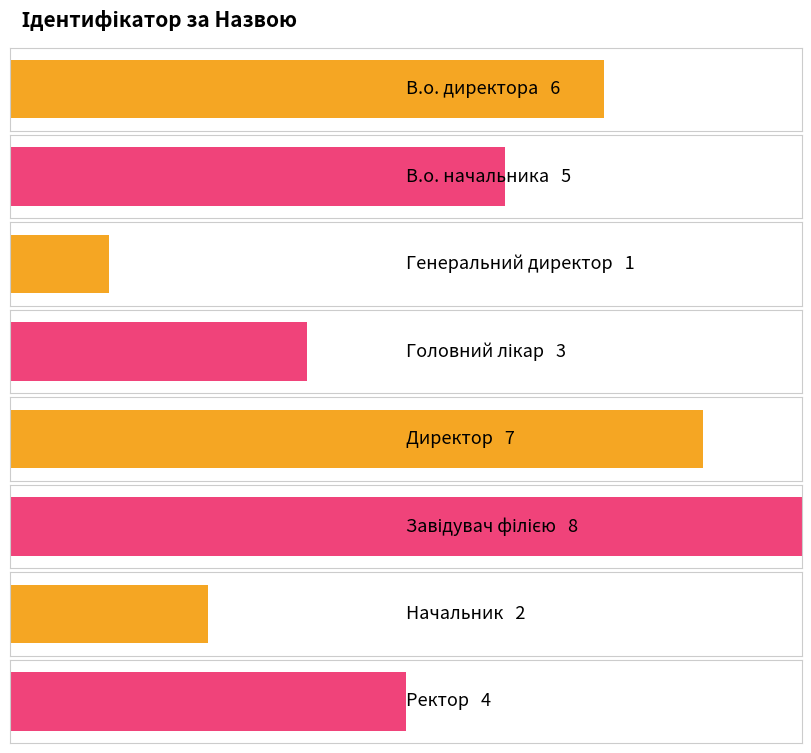

What is the label of the 4th bar from the right?

Директор